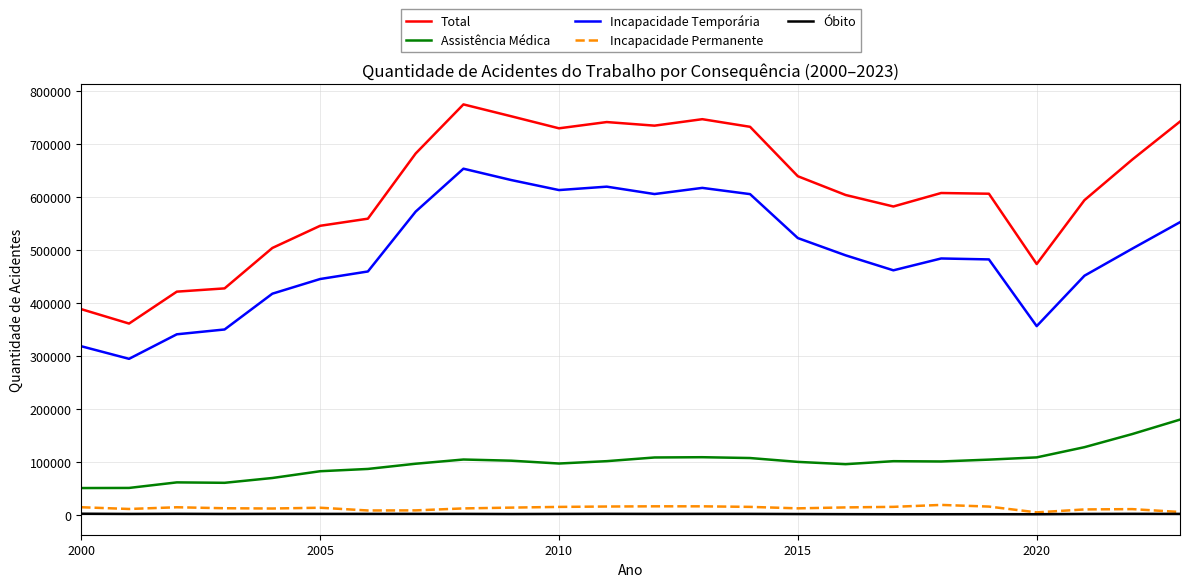

Which series has the largest total across all categories?

Total